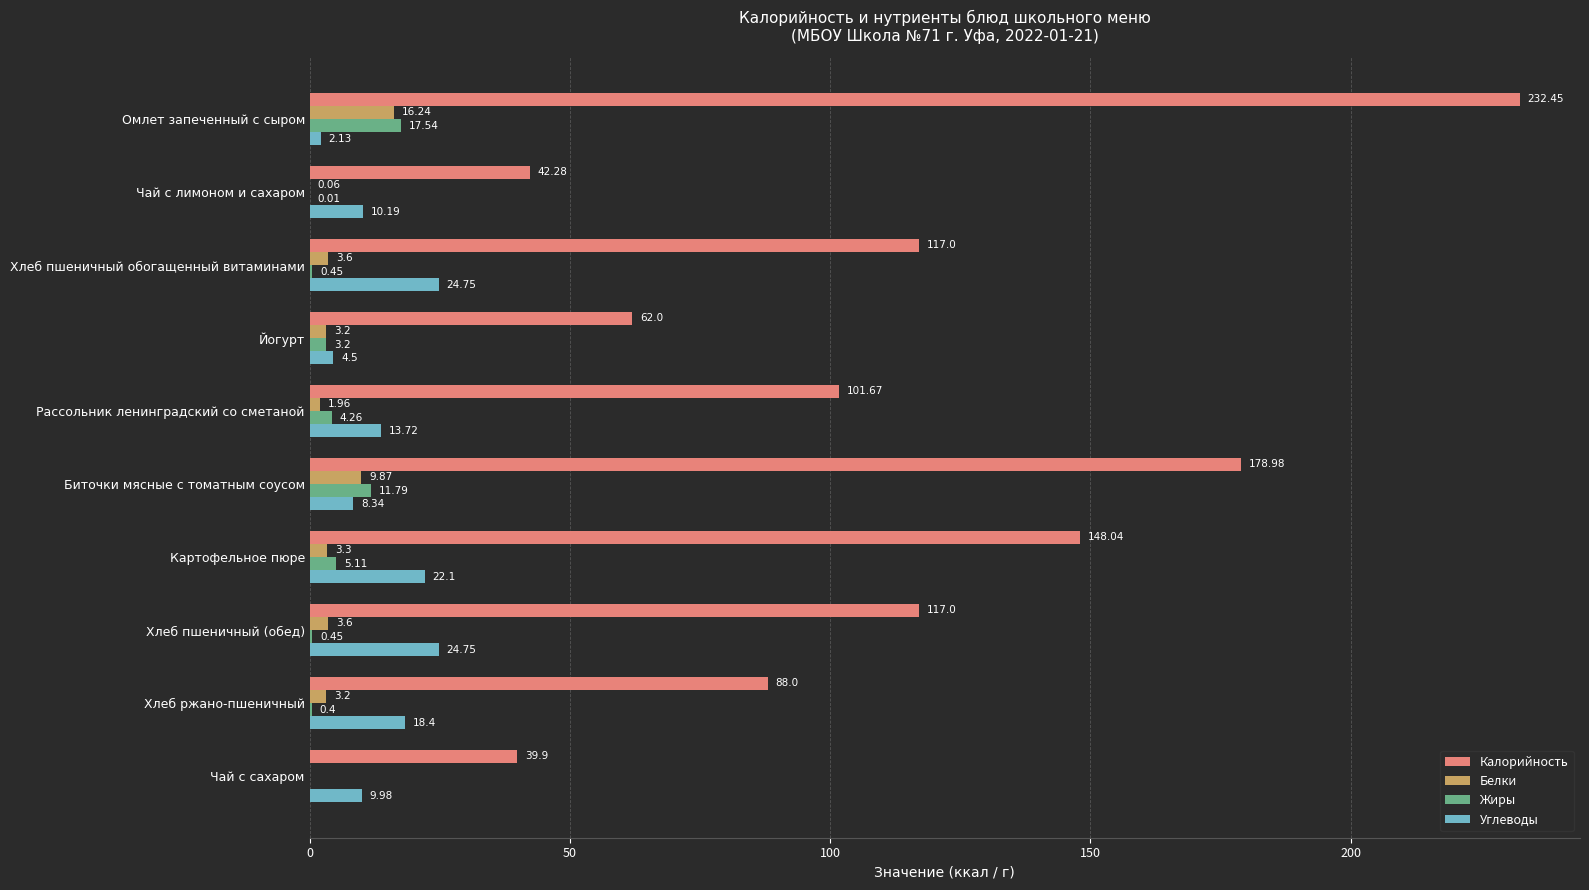

Which category has the highest value in the Жиры series?

Омлет запеченный с сыром